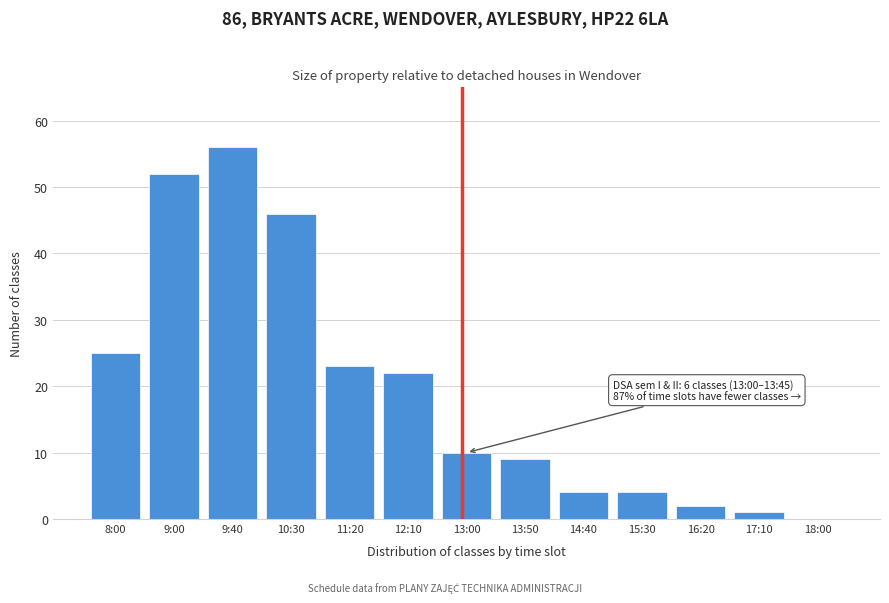

Reading left to right, extract all data points from this chart.

8:00=25	9:00=52	9:40=56	10:30=46	11:20=23	12:10=22	13:00=10	13:50=9	14:40=4	15:30=4	16:20=2	17:10=1	18:00=0